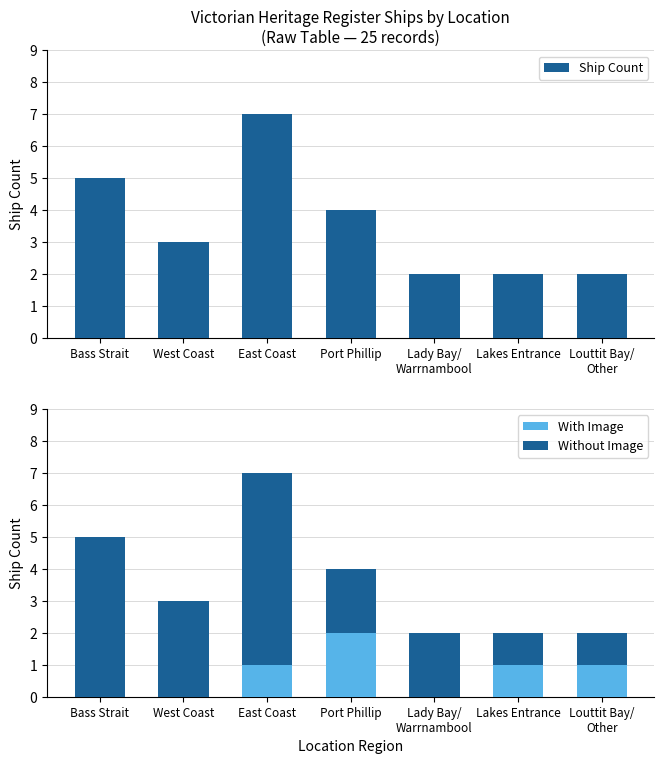

Which series changed the most between Bass Strait and Louttit Bay/
Other?

Without Image